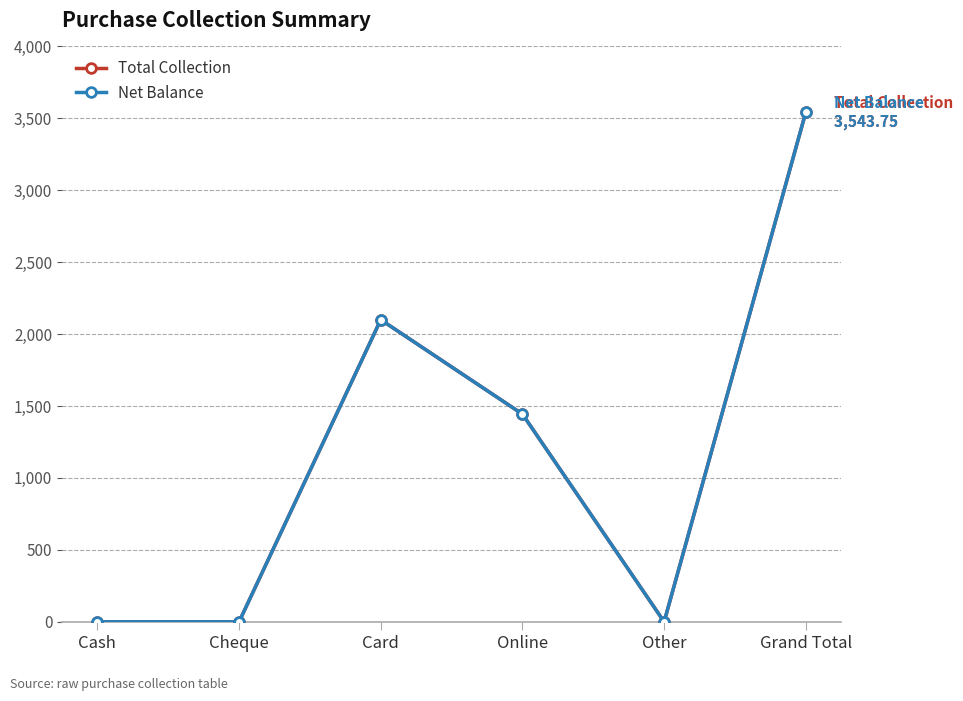

True or false: Total Collection and Net Balance intersect in this chart.

False